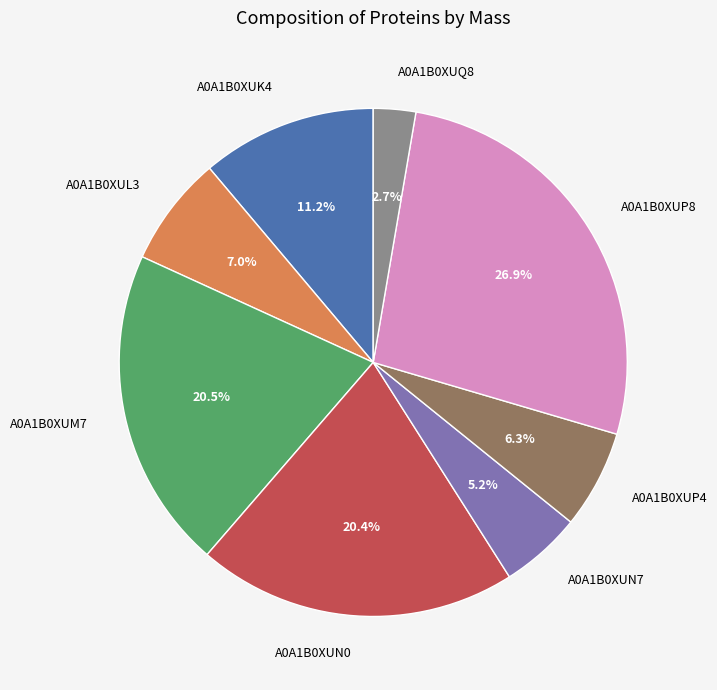

Which slice is the smallest?

A0A1B0XUQ8